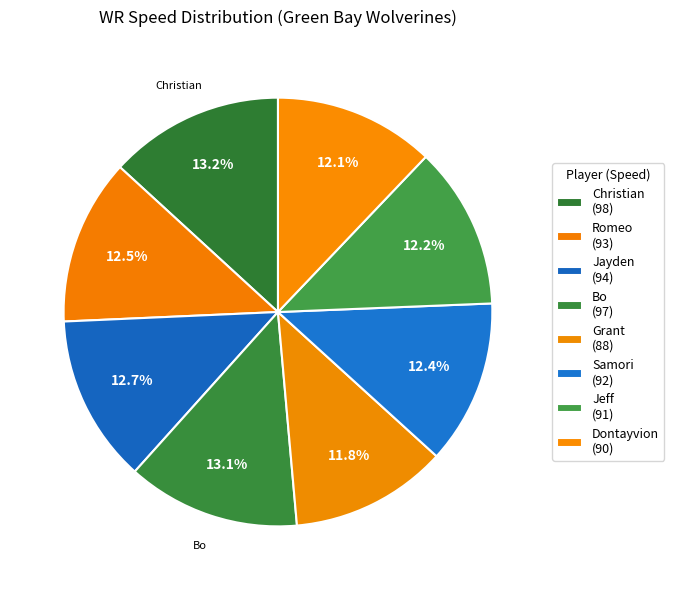

Rank the categories by value from highest to lowest.

Christian, Bo, Jayden, Romeo, Samori, Jeff, Dontayvion, Grant